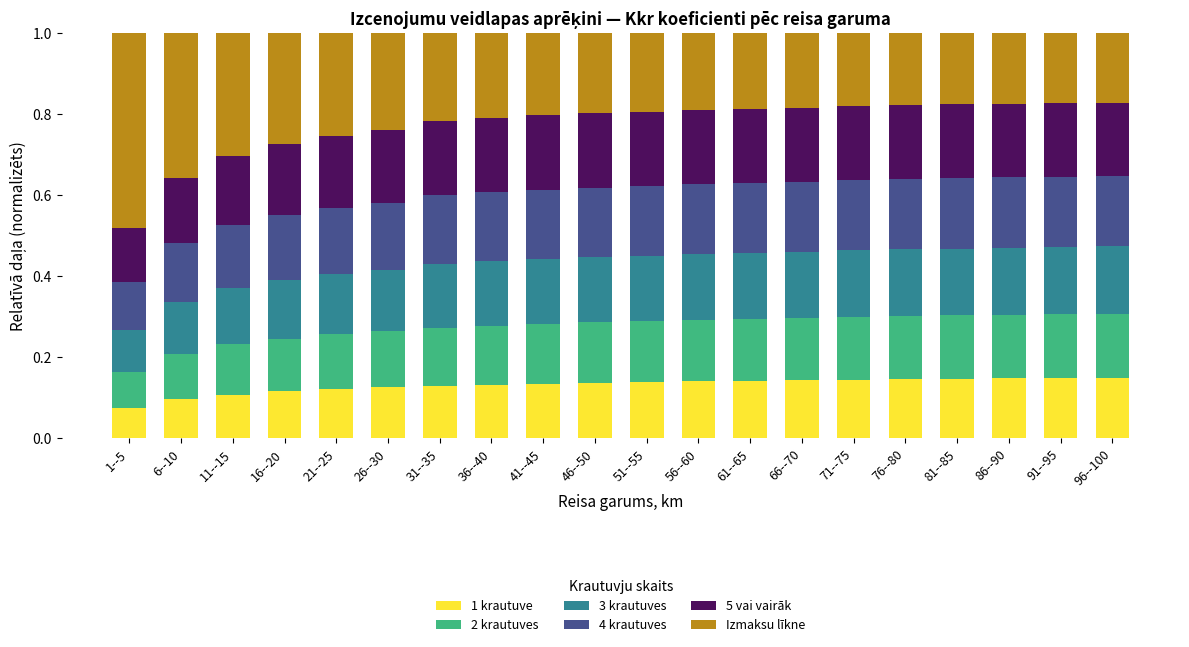

Are the bars grouped side by side (vs. stacked)?

No